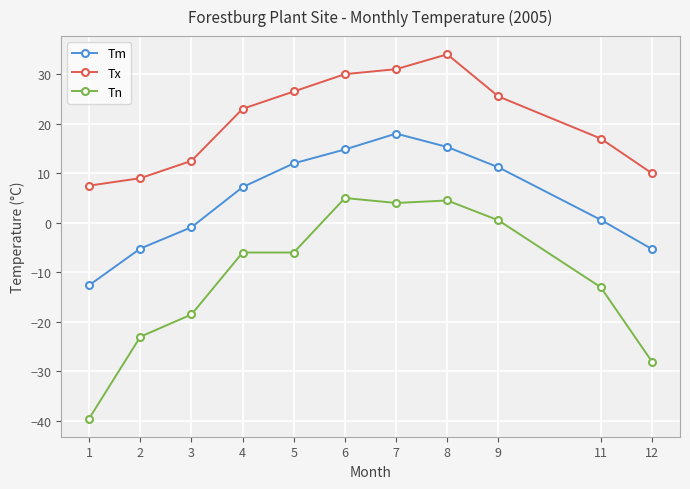

What is the average value of the Tn series?

-10.9